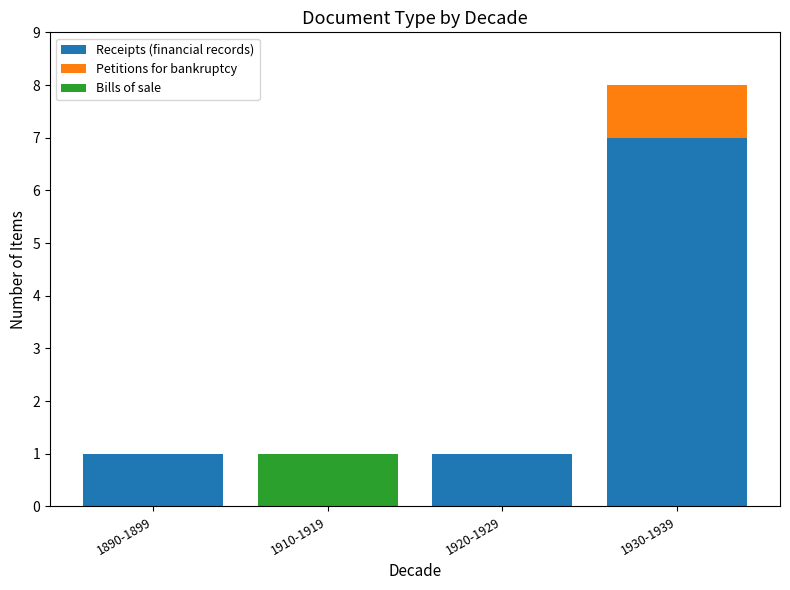

Count the number of categories in the chart.

4